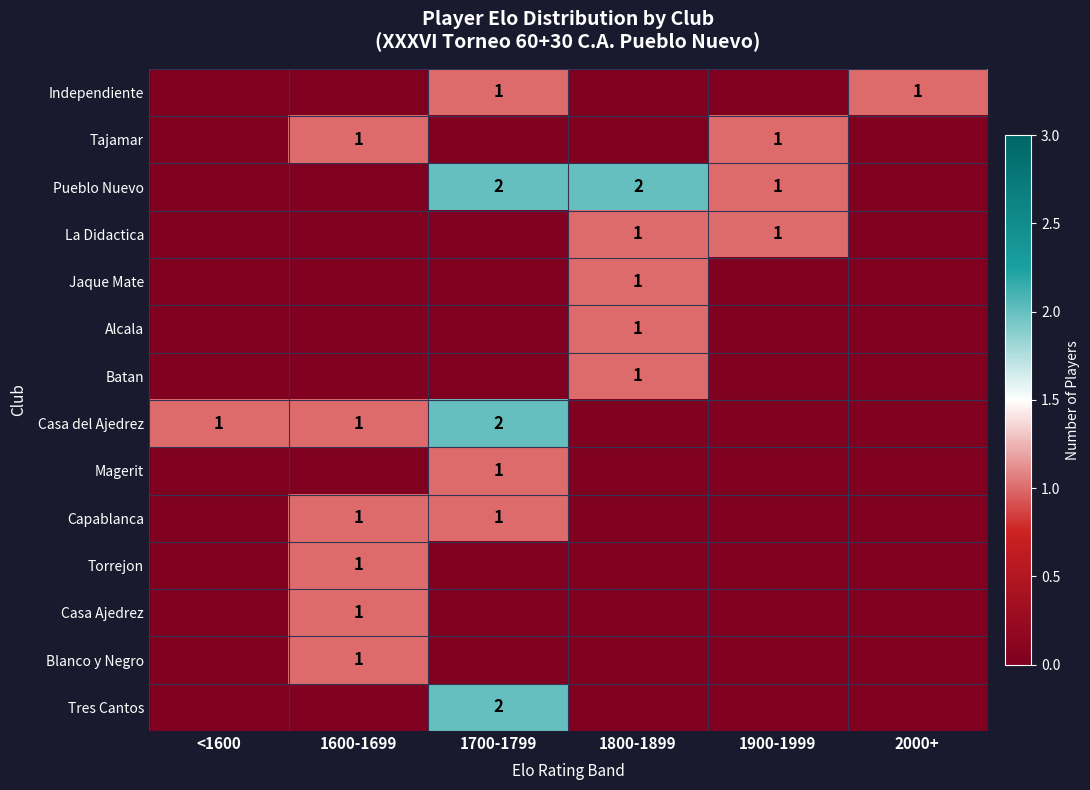

Is it true that Capablanca equals 2 at 1600-1699?

False